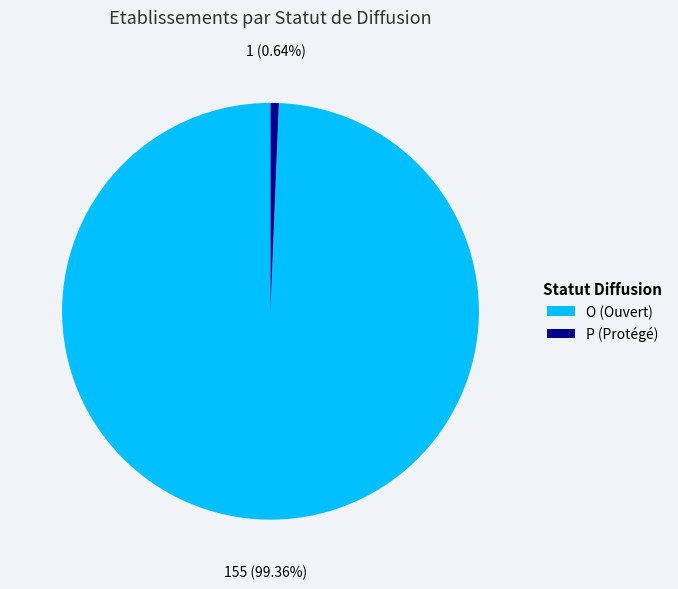

What is the smallest slice in the pie chart?

P